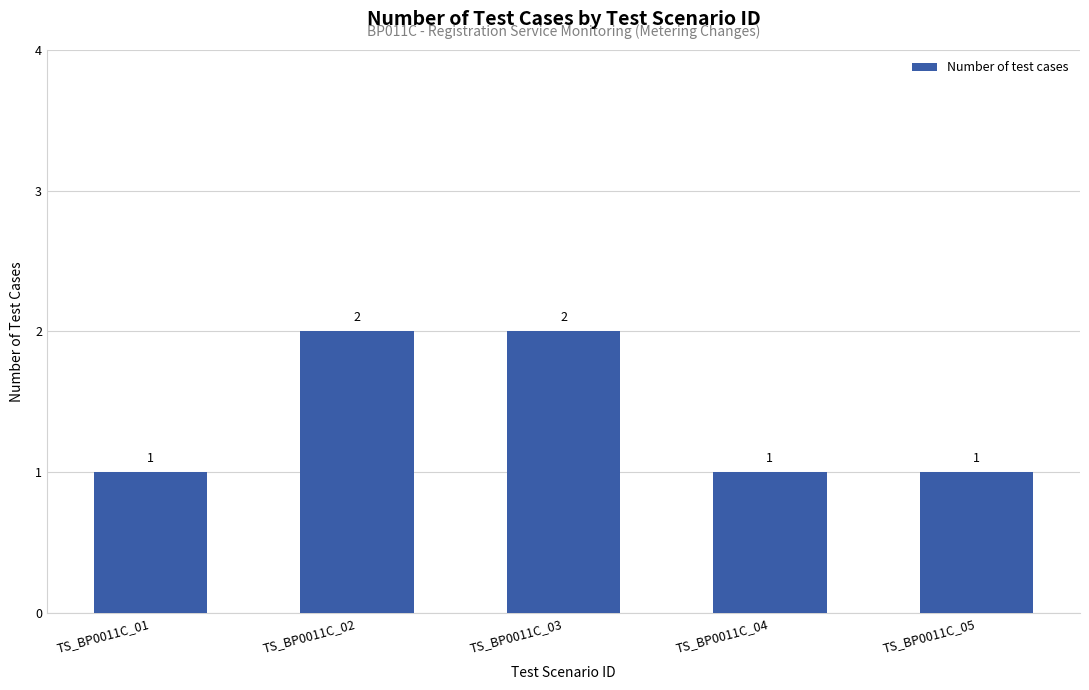

What is the minimum value shown in the chart?

1